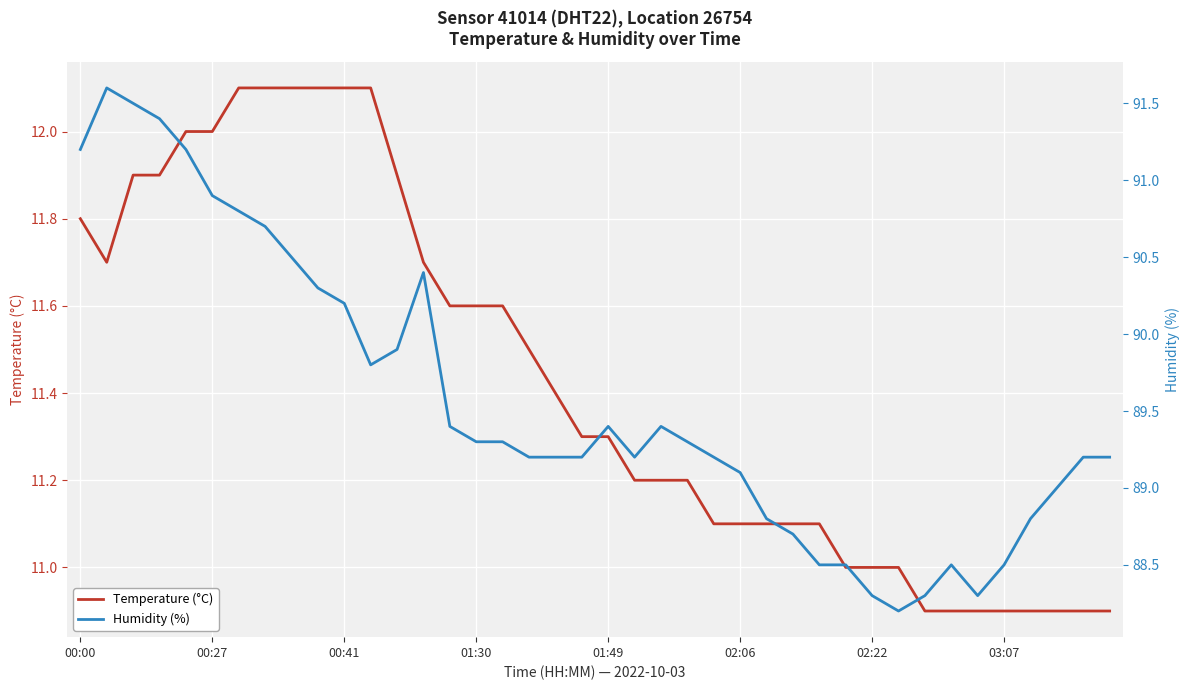

Which category has the lowest value across all series?

32